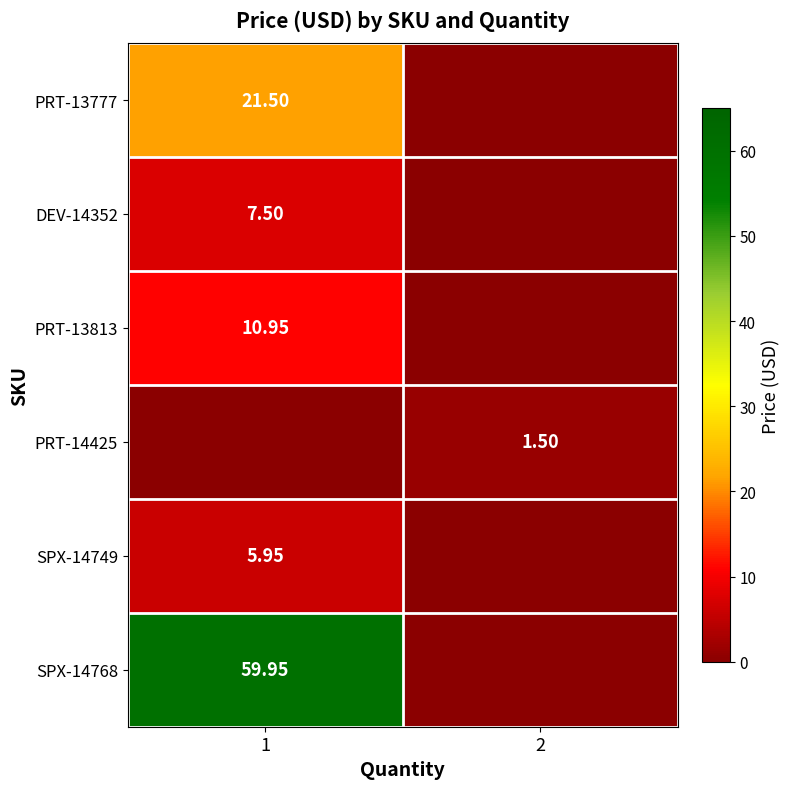

What is the sum of the PRT-14425 values at 2 and 1?

1.5